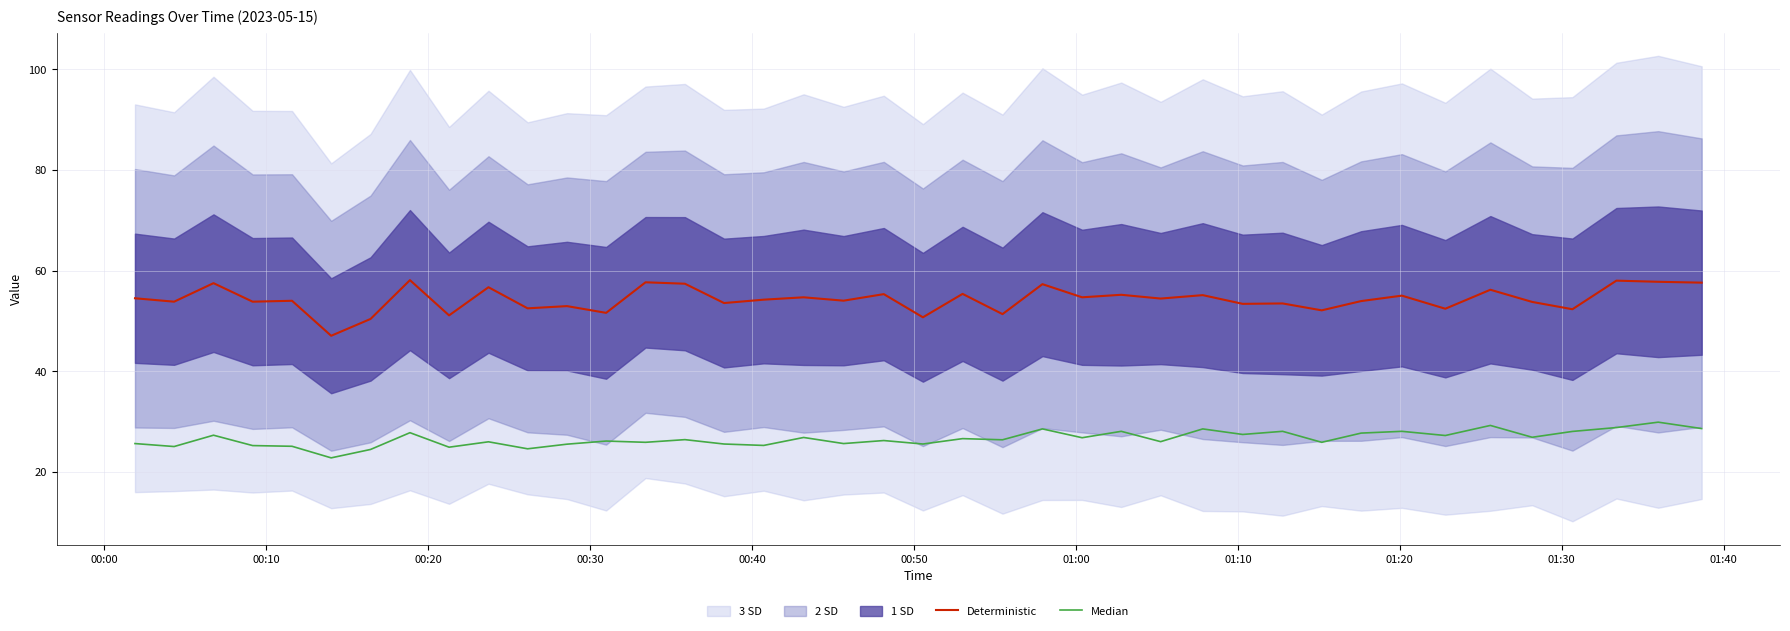

True or false: Median and Deterministic intersect in this chart.

False